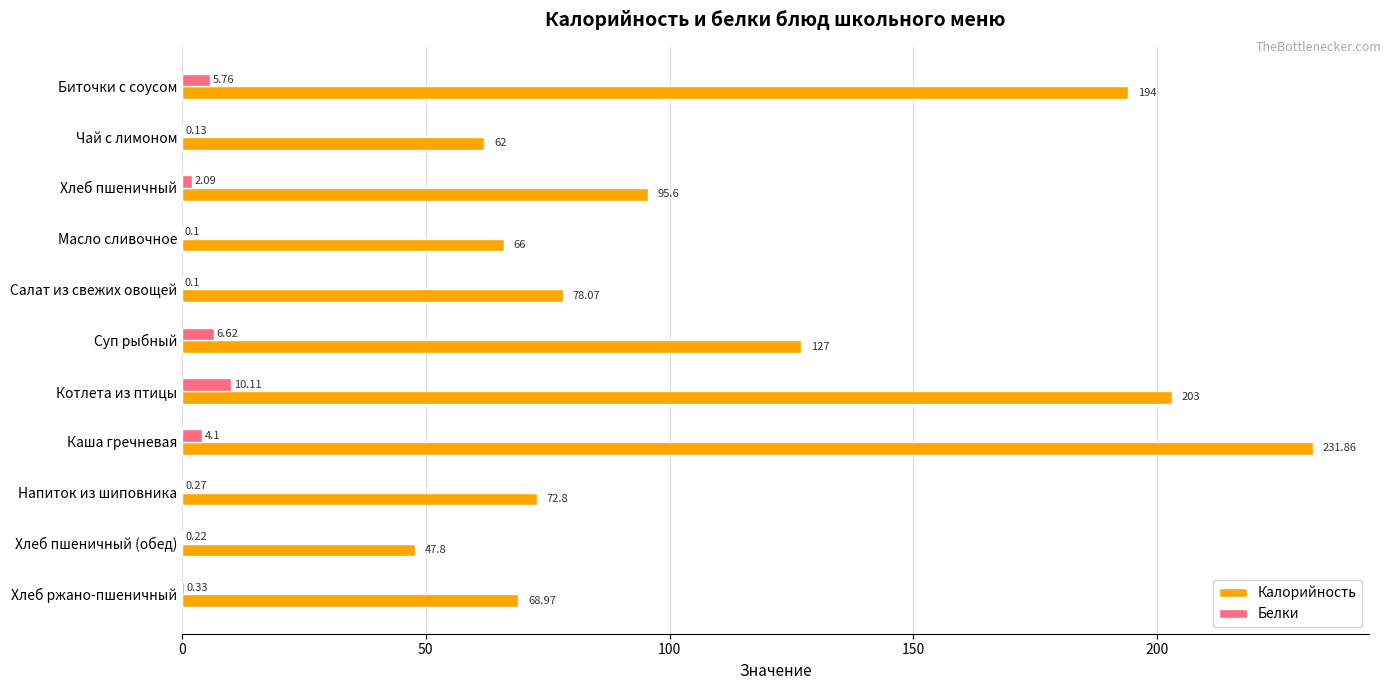

Which series changed the most between Суп рыбный and Напиток из шиповника?

Калорийность